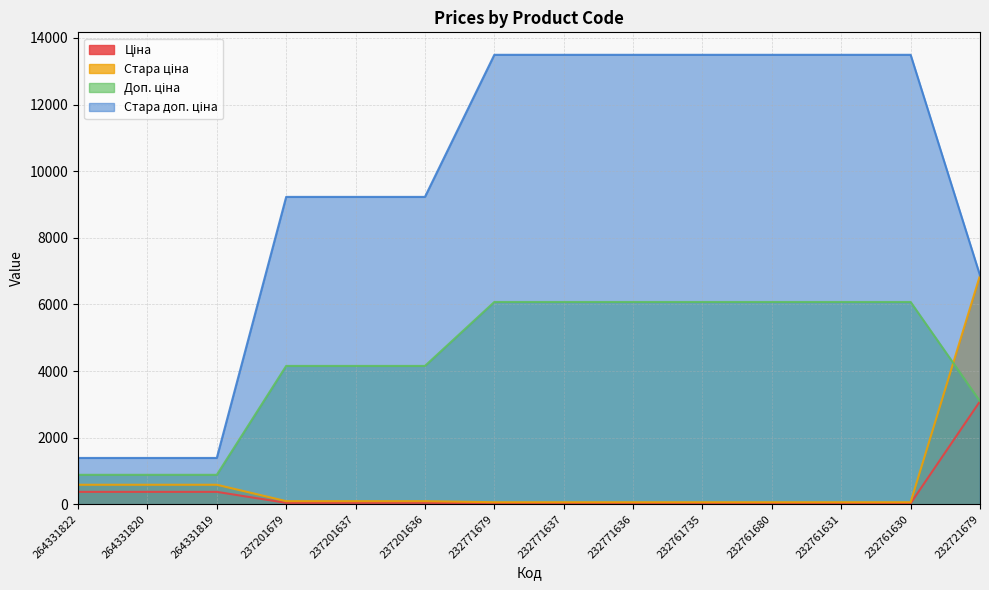

What is the maximum value for Доп. ціна?

6072.0